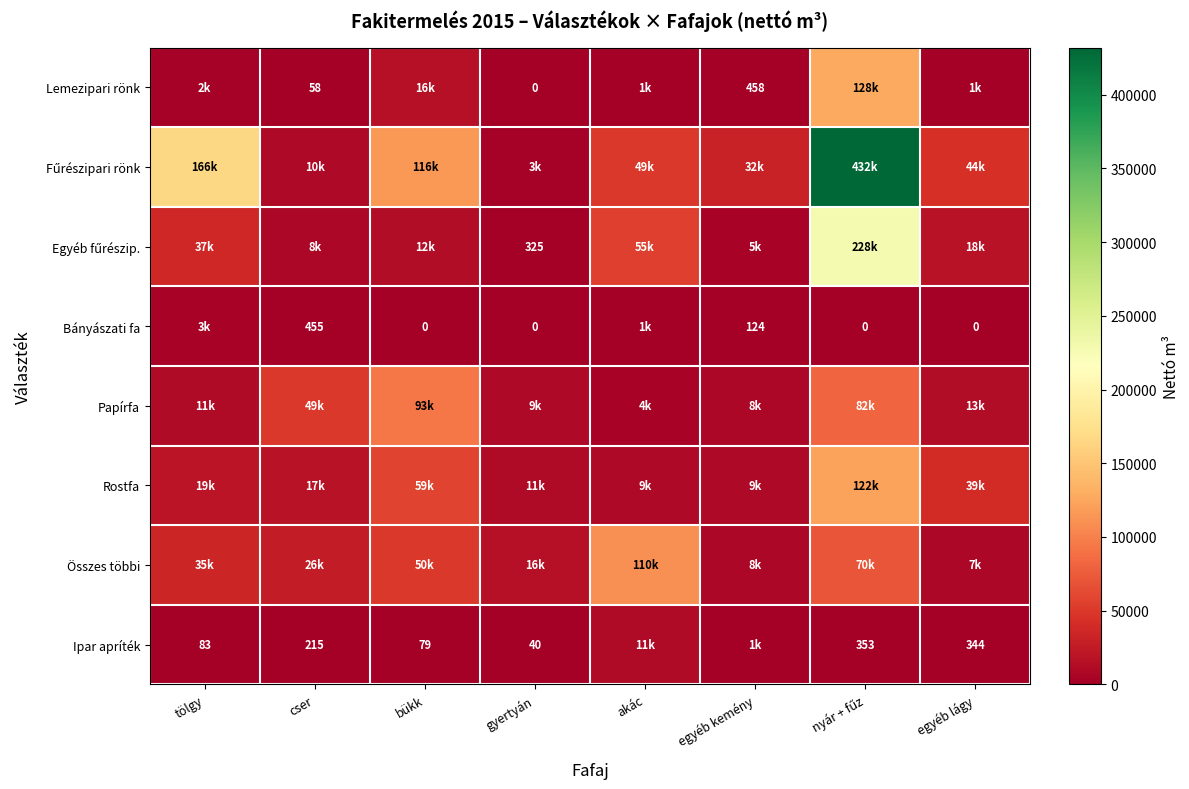

What is the difference between the Ipar apríték values at gyertyán and cser?

175